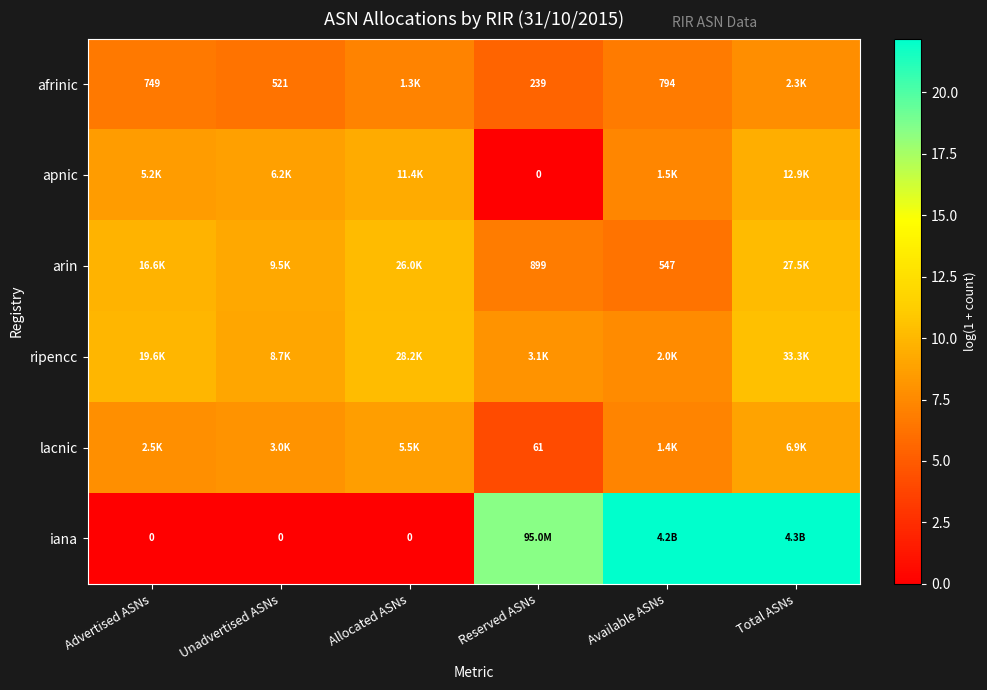

Read the arin value at Advertised ASNs.

9.7